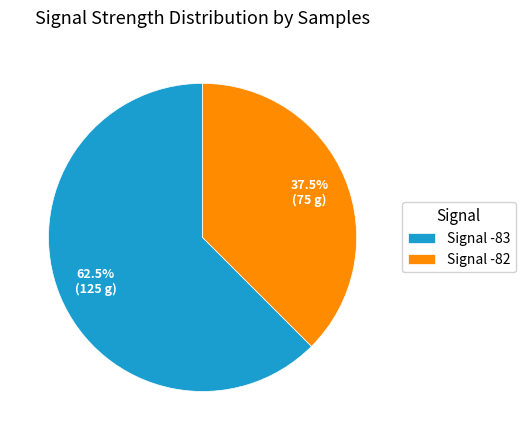

Which slice is the smallest?

Signal -82